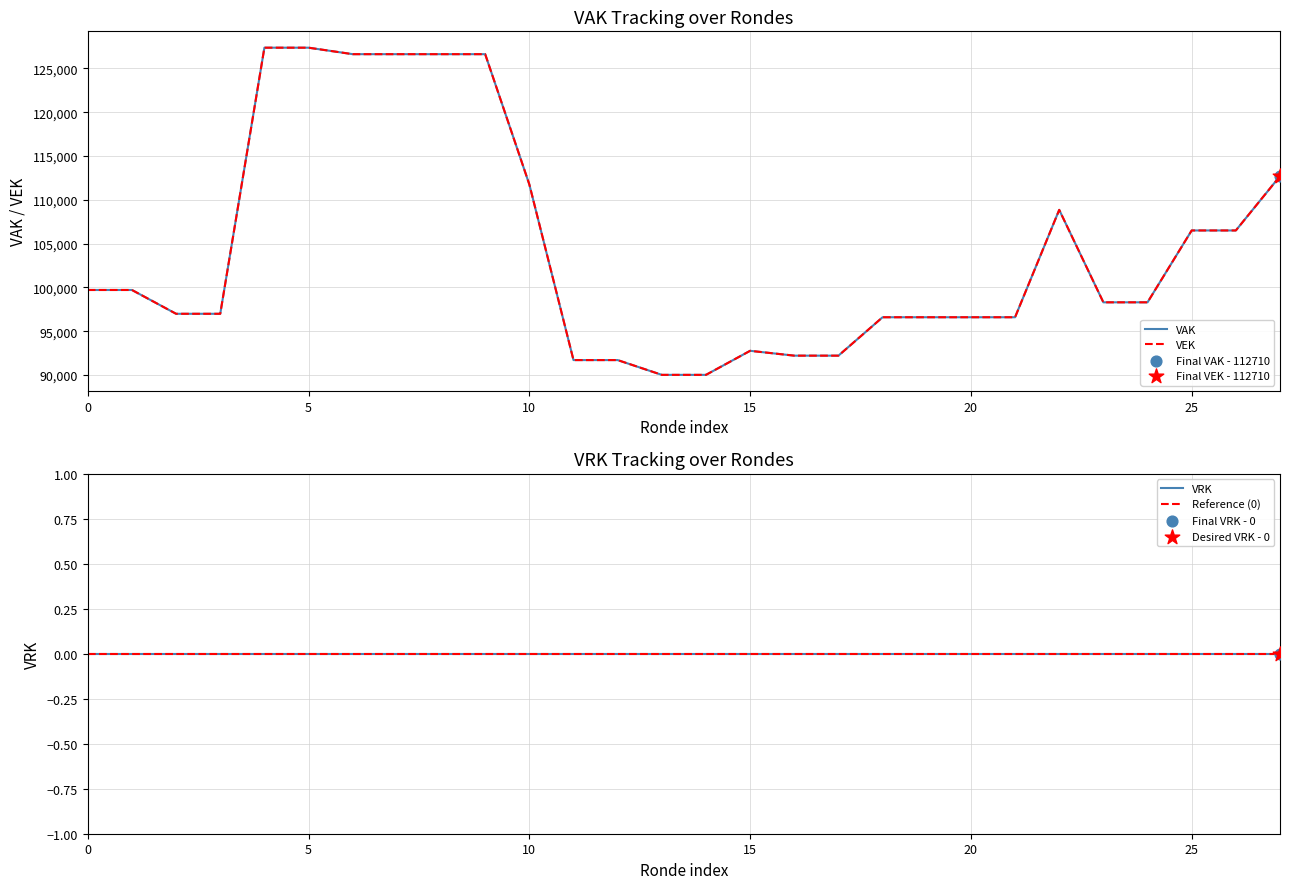

Which series has the largest Y range (max minus min)?

VAK